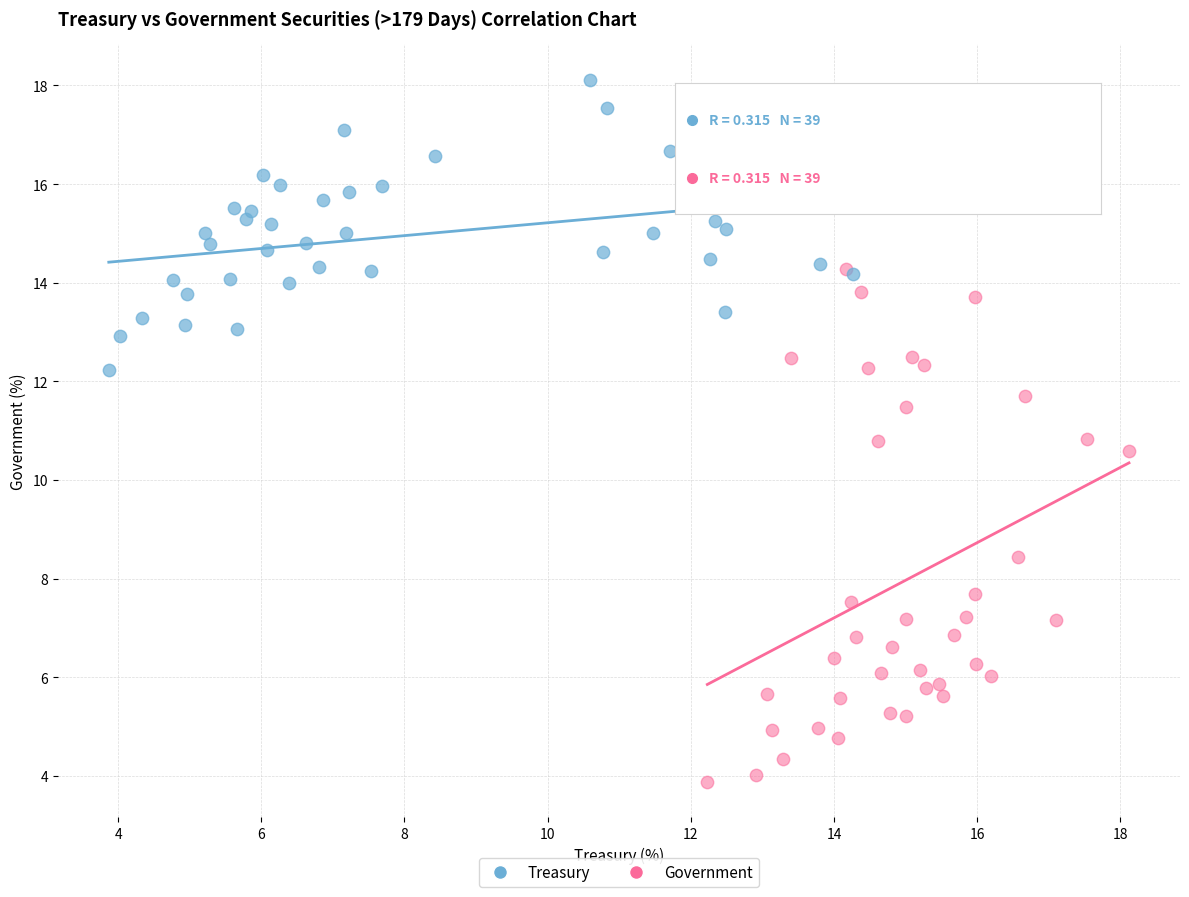

Which series contains the highest Y value?

Treasury